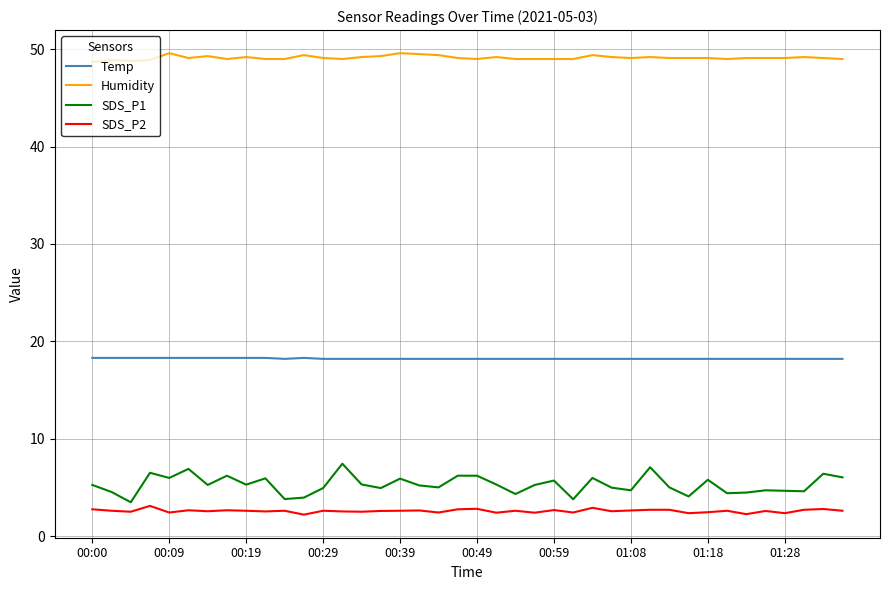

True or false: SDS_P2 and Temp intersect in this chart.

False